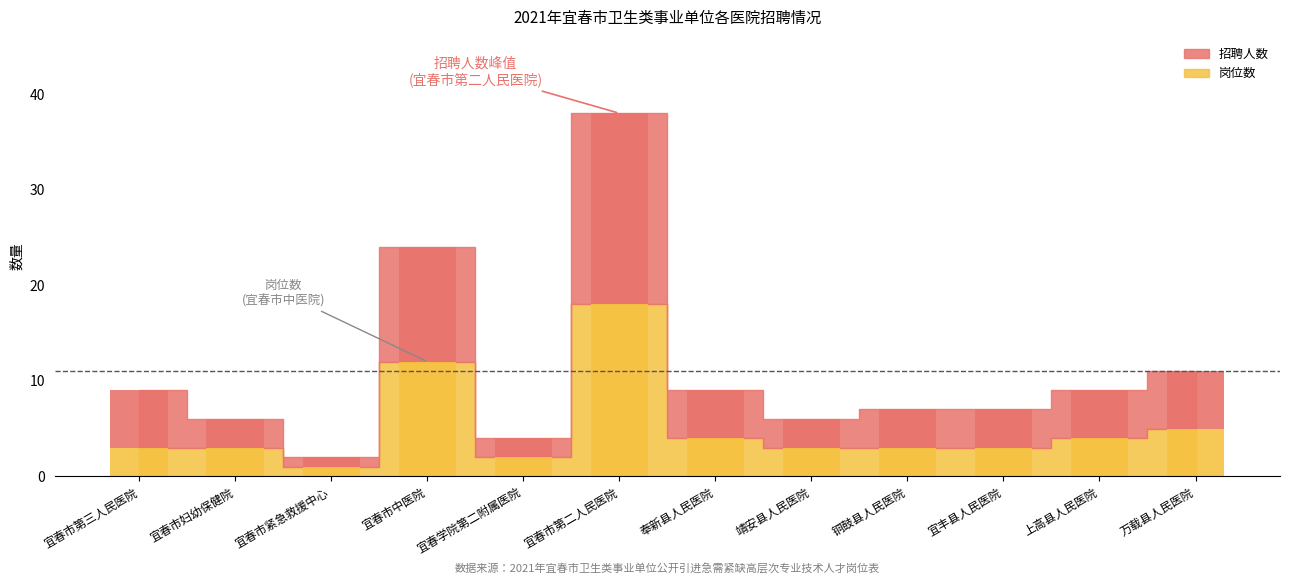

Which has a higher value, 宜春市紧急救援中心 or 万载县人民医院?

万载县人民医院